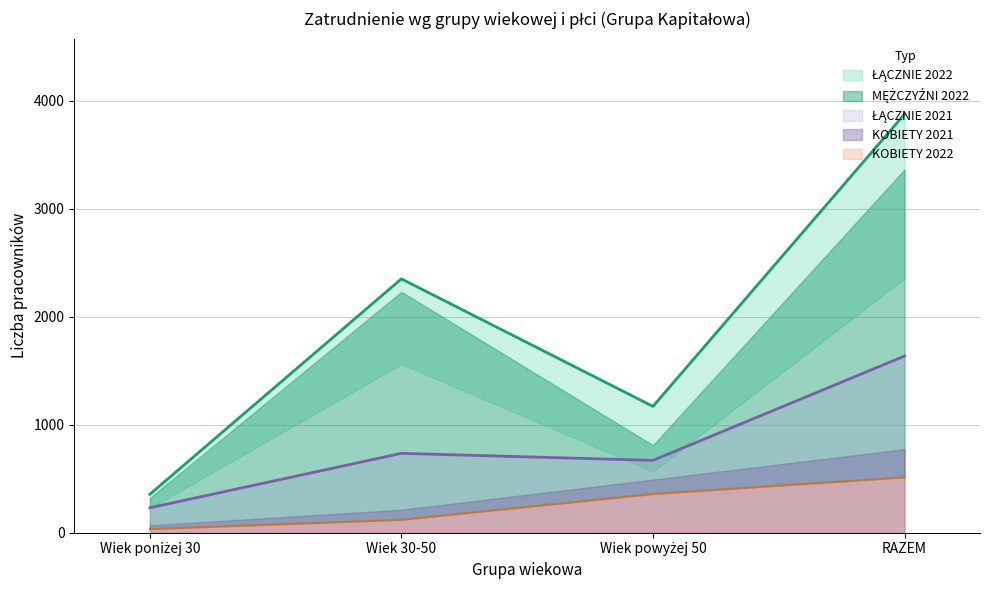

Does the chart have visible grid lines?

Yes